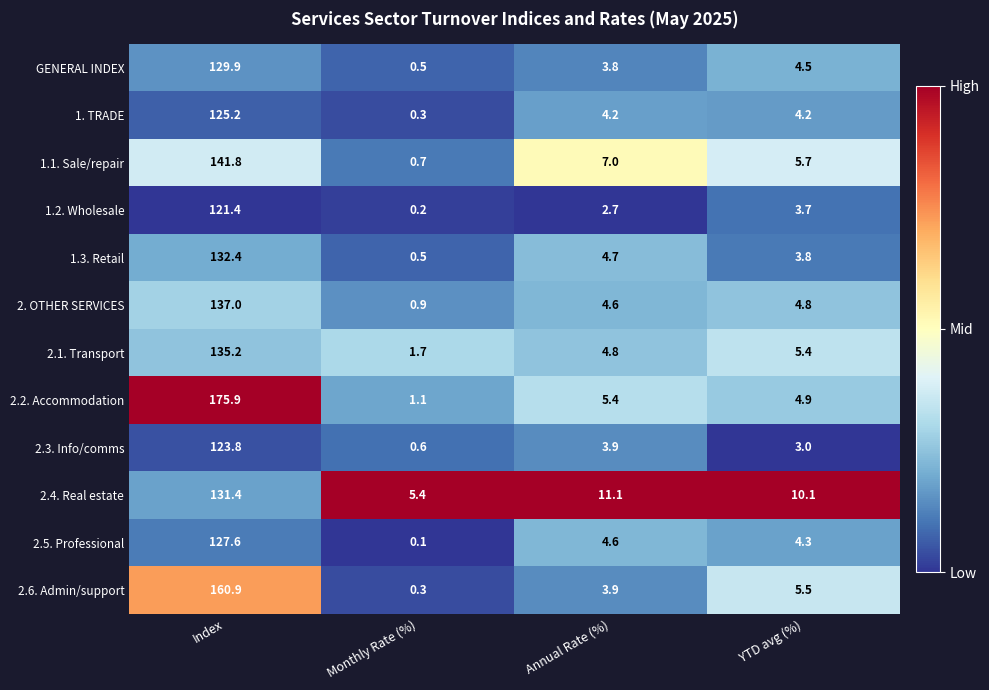

Which category has the lowest value in the 1.3. Retail series?

Monthly Rate (%)